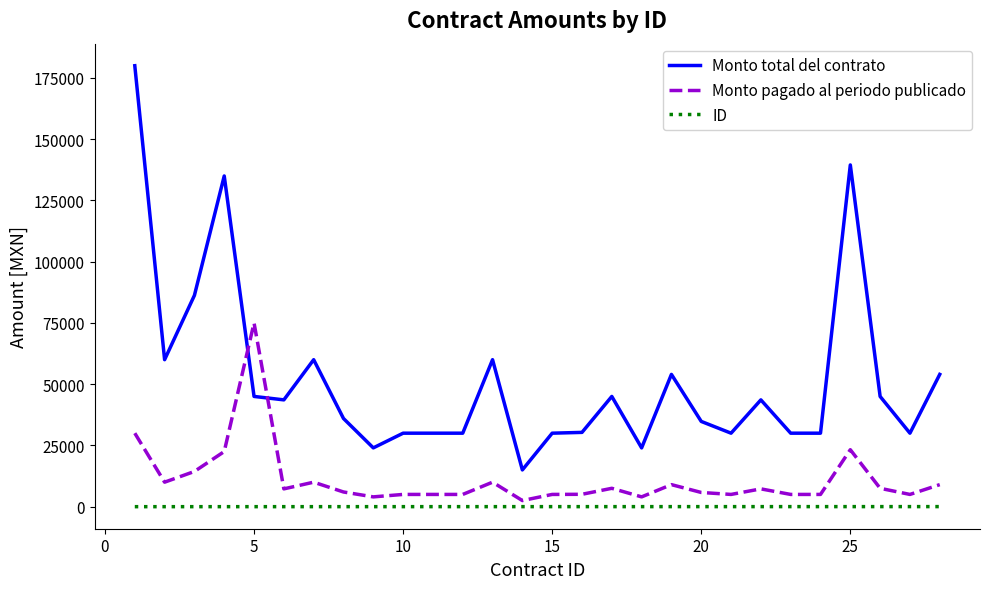

How many times do Monto total del contrato and Monto pagado al periodo publicado cross each other?

2